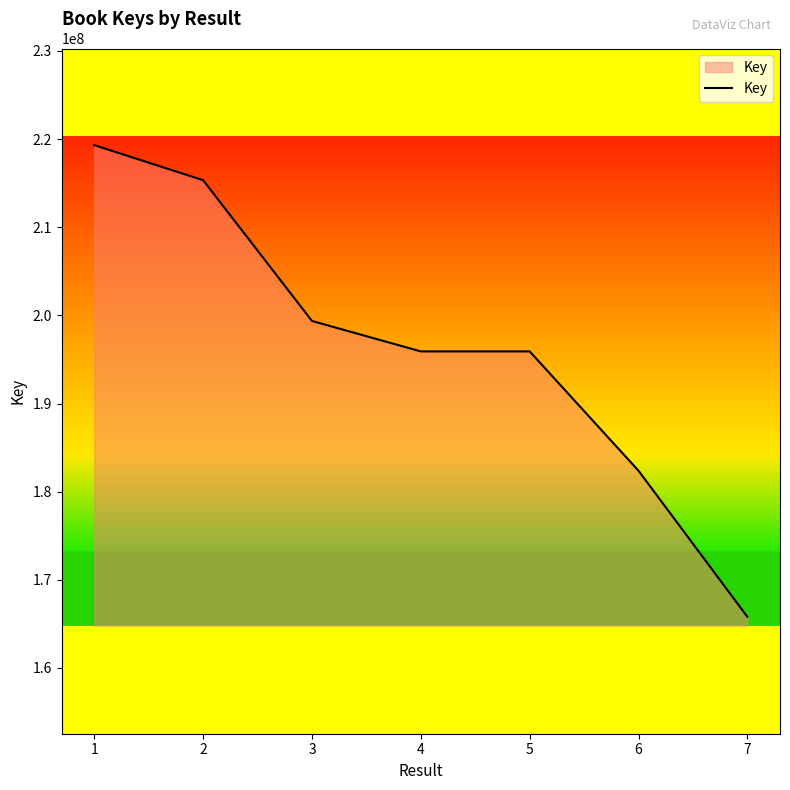

What is the greatest value displayed?

219308566